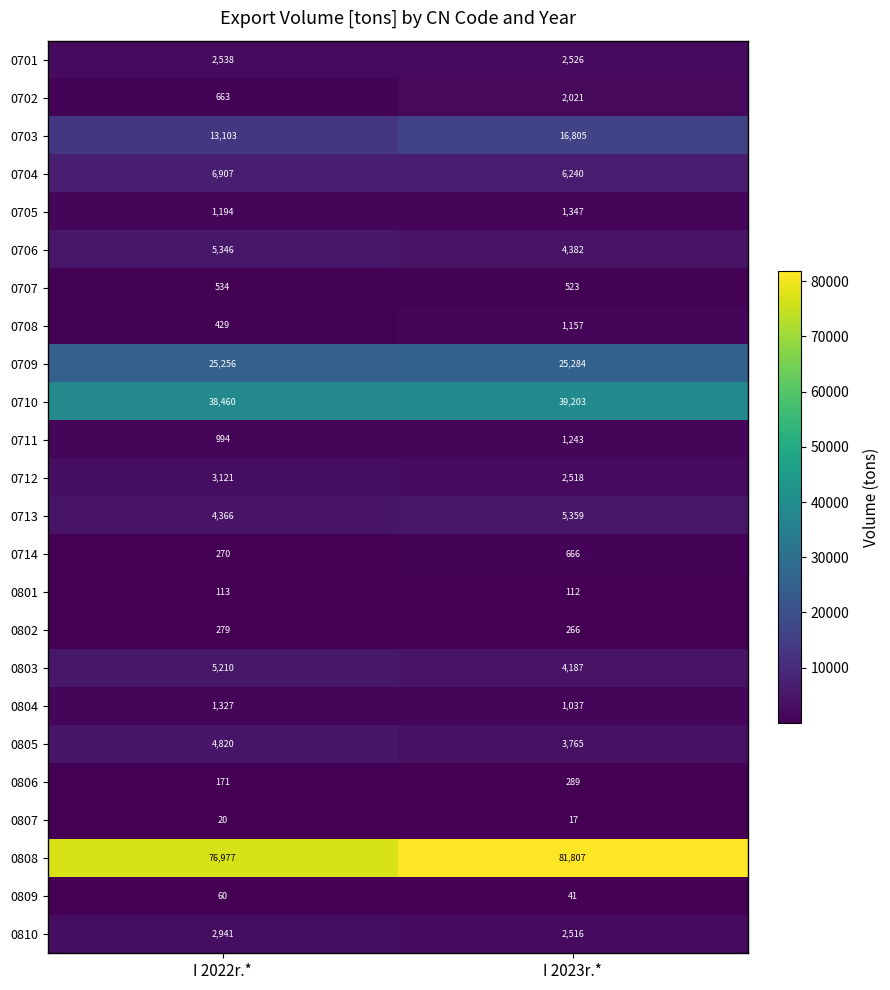

How many data points does each series have?

2